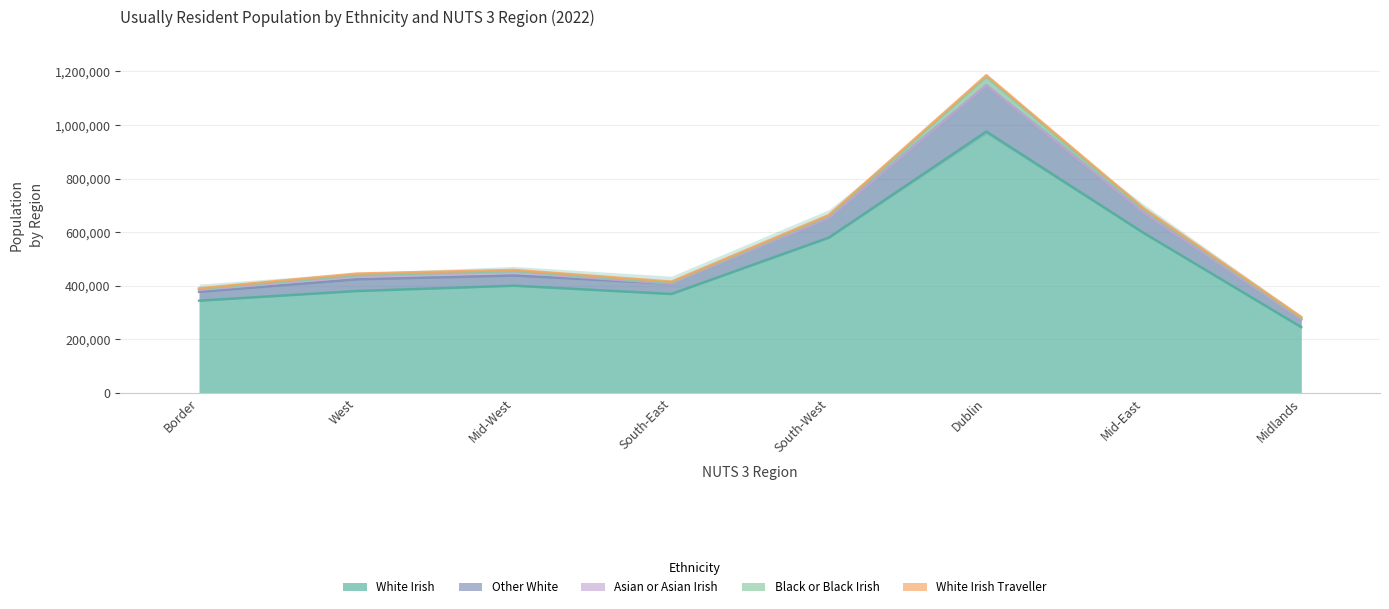

What is the average value of the White Irish Traveller series?

4119